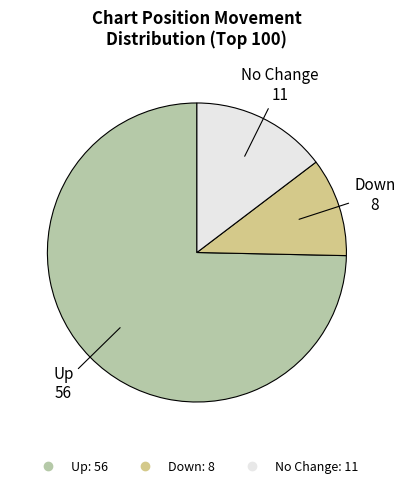

Is there any slice that represents more than half of the pie?

Yes